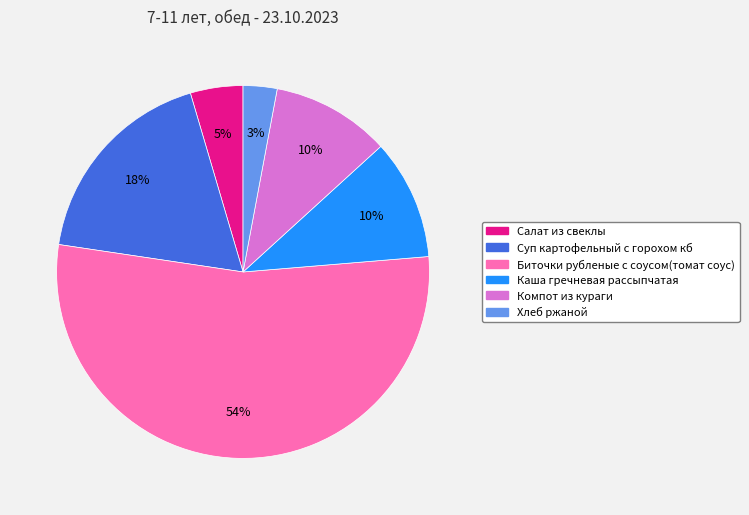

To the nearest percent, what portion does Суп картофельный с горохом кб represent?

18%